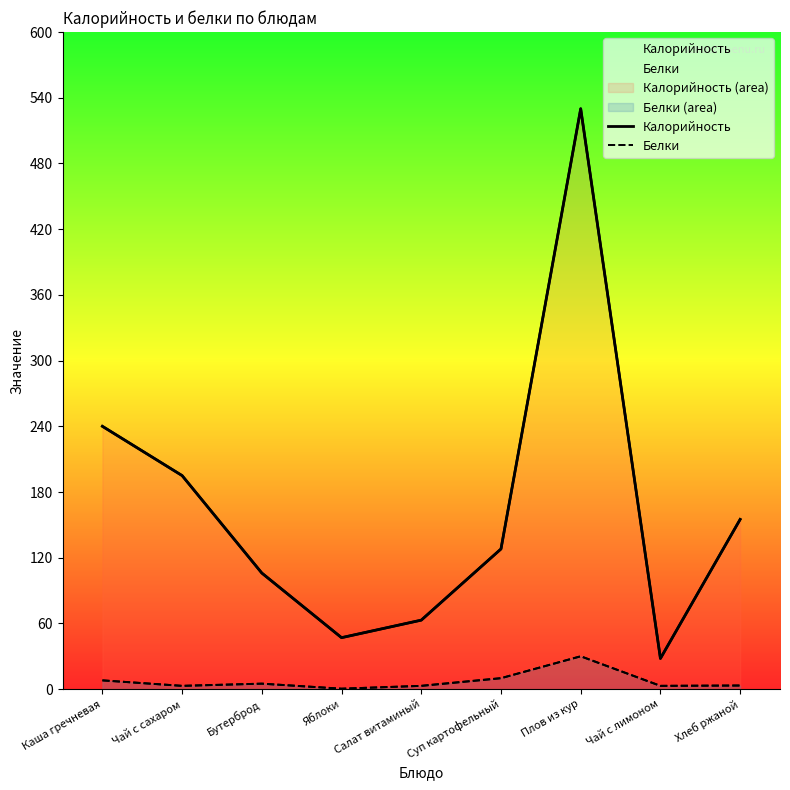

True or false: Белки and Калорийность cross at least once.

False